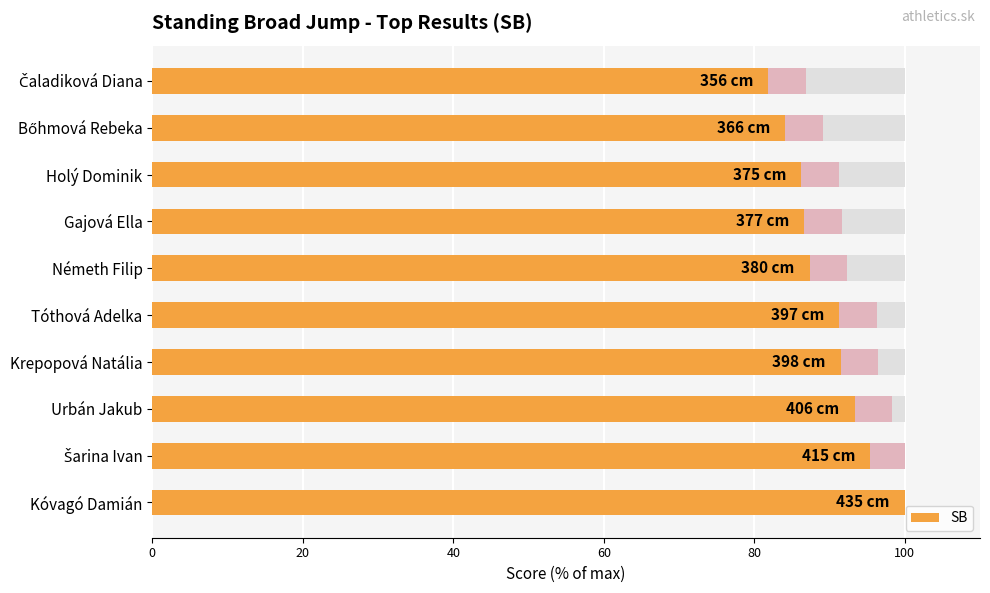

Are the bars grouped side by side (vs. stacked)?

No